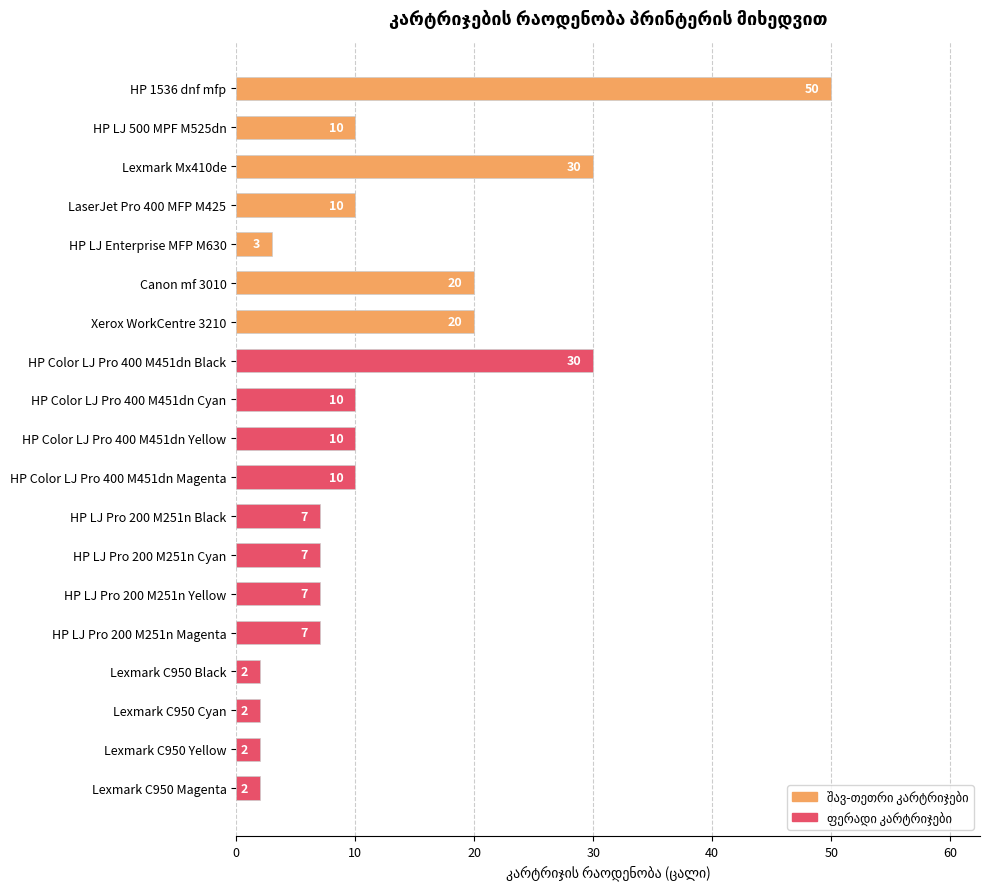

What is the maximum value shown in the chart?

50